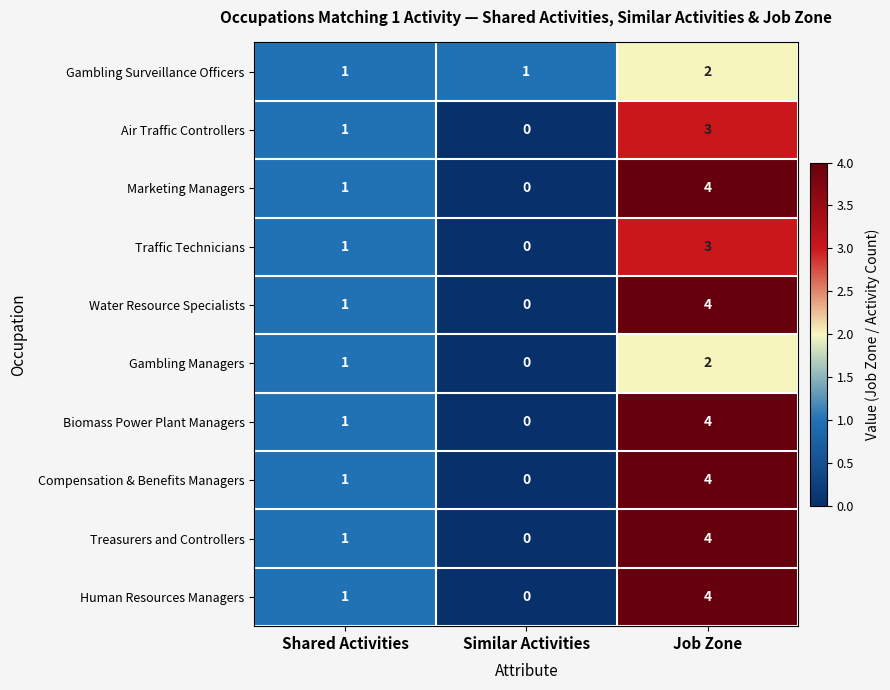

Where is Compensation & Benefits Managers nearest to the value 2?

Shared Activities